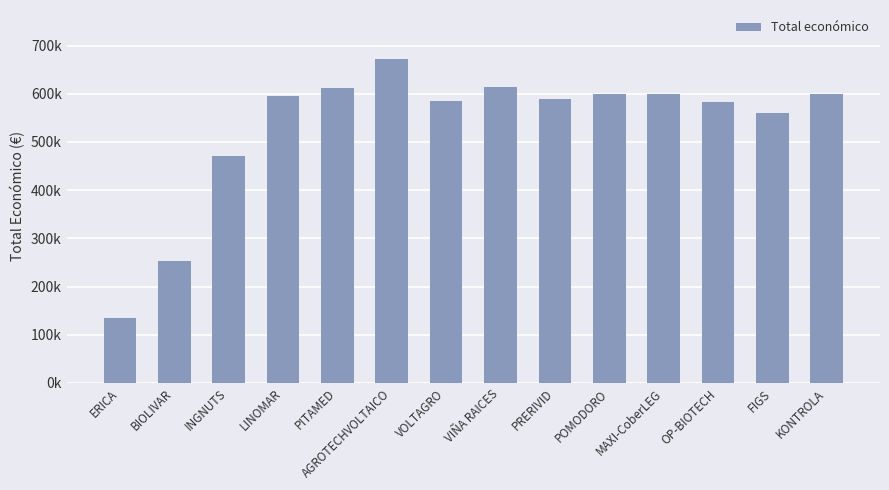

True or false: the data shows 984958 at VOLTAGRO.

False